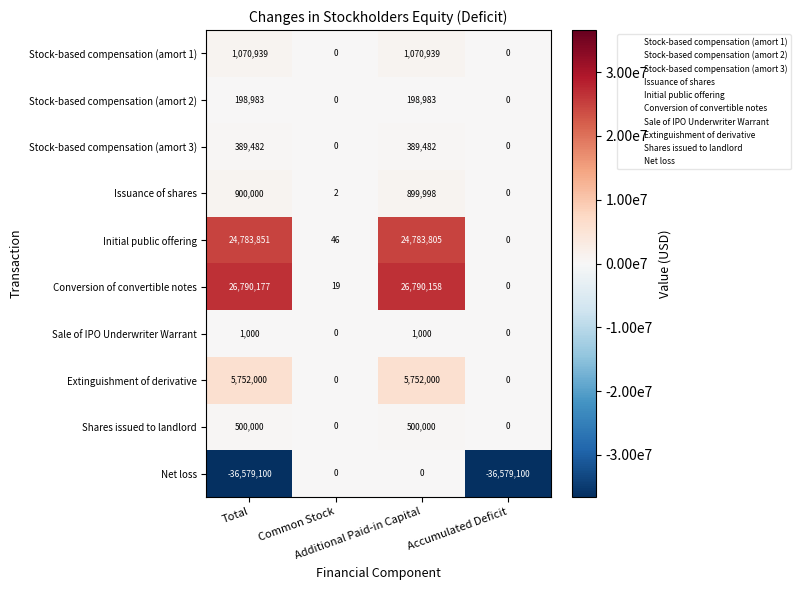

Which series has the largest total across all categories?

Conversion of convertible notes